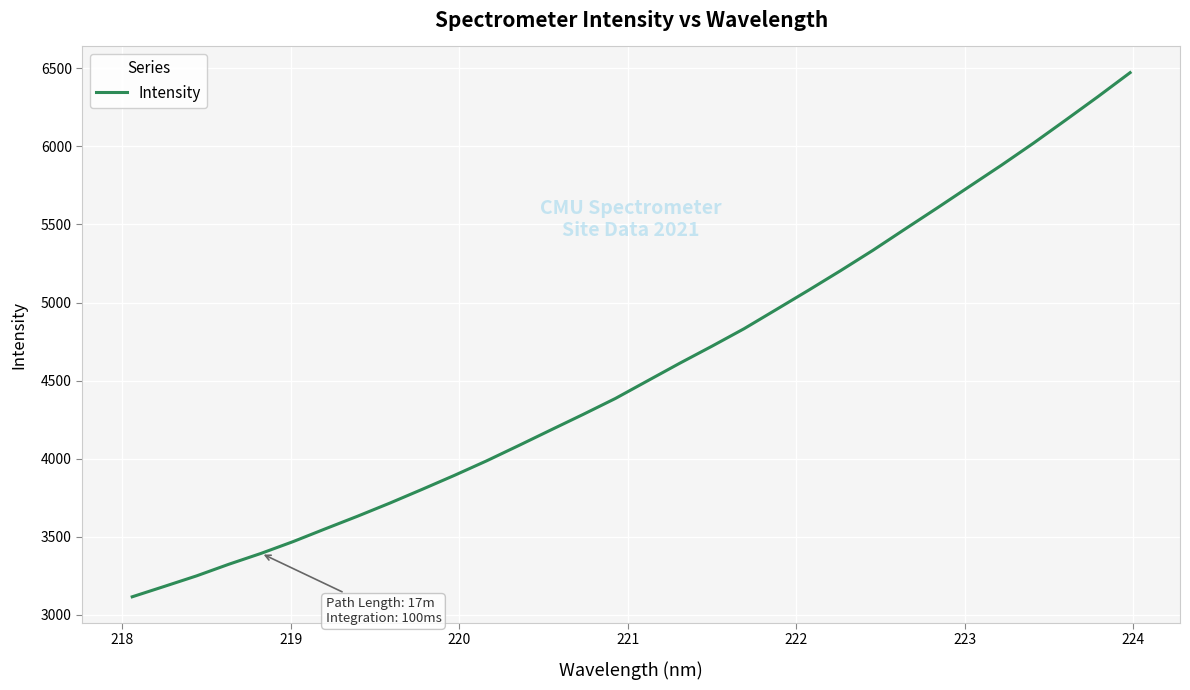

What is the difference between the maximum and minimum values?

3355.3